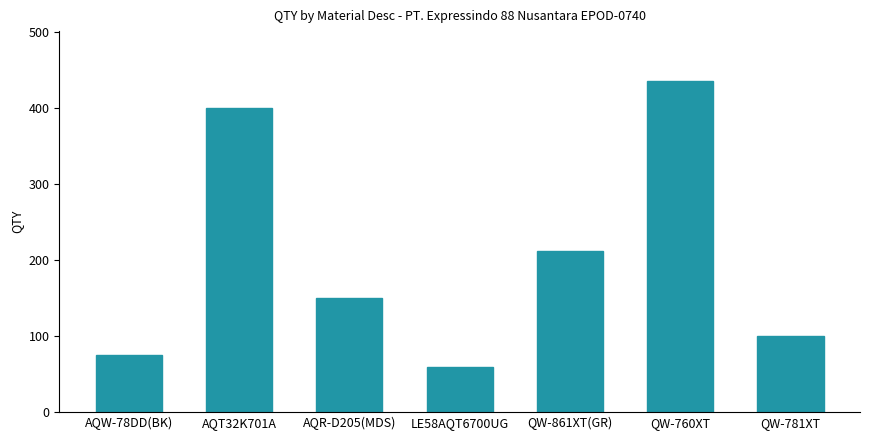

Rank the categories by value from highest to lowest.

QW-760XT, AQT32K701A, QW-861XT(GR), AQR-D205(MDS), QW-781XT, AQW-78DD(BK), LE58AQT6700UG